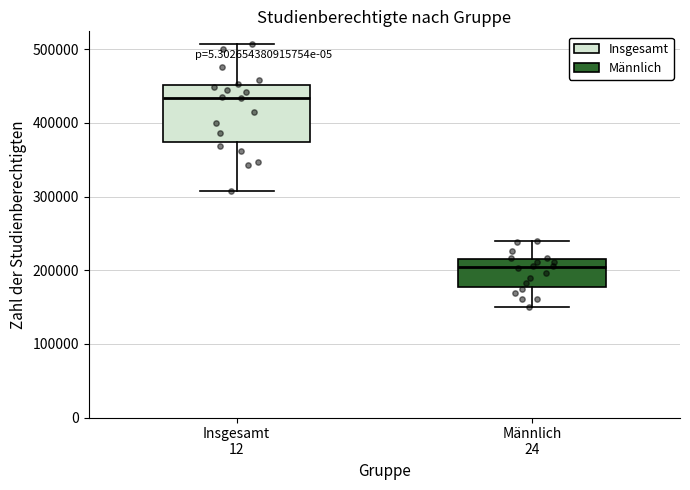

Comparing the boxes themselves (not the whiskers), which one is the tallest?

Insgesamt 12